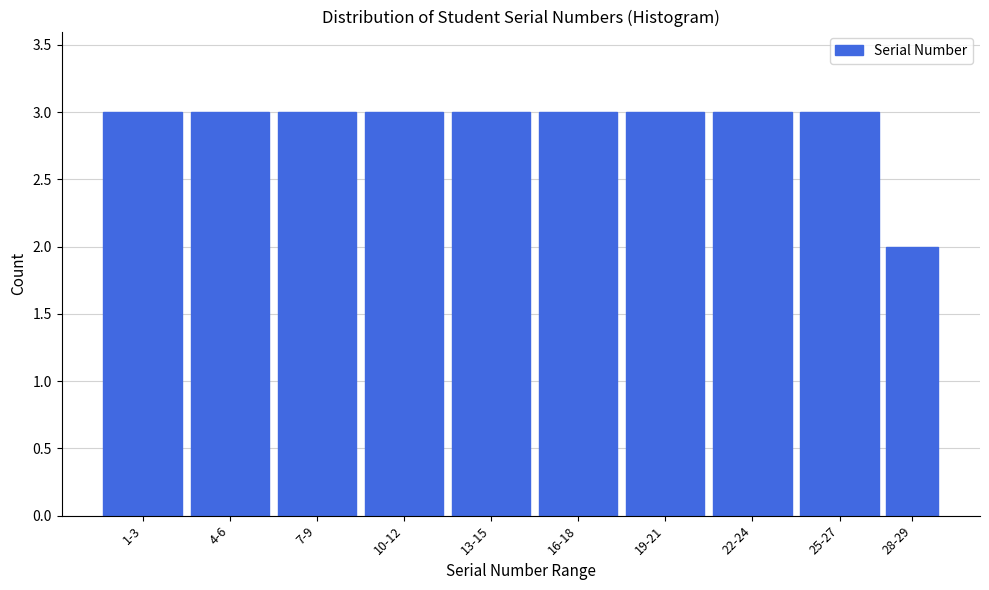

Reading left to right, transcribe all the data shown in this chart.

3	3	3	3	3	3	3	3	3	2